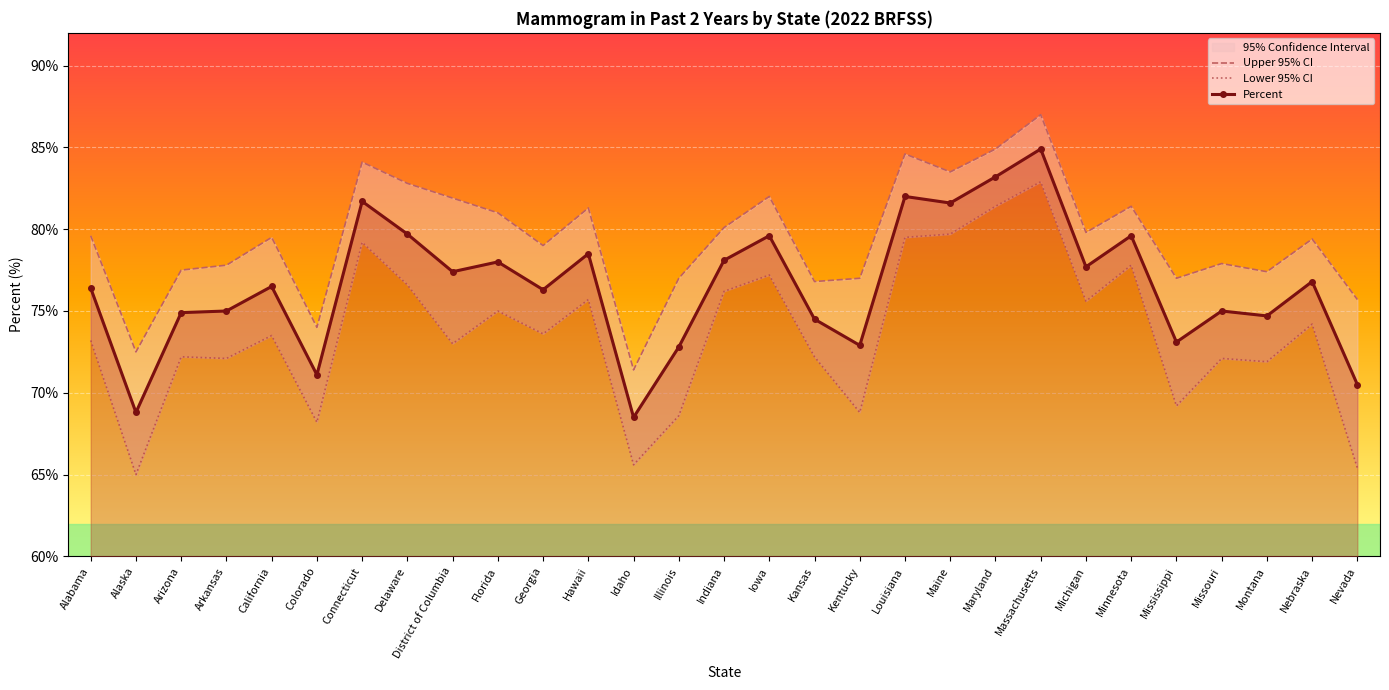

Where is Lower 95% CI nearest to the value 73?

District of Columbia